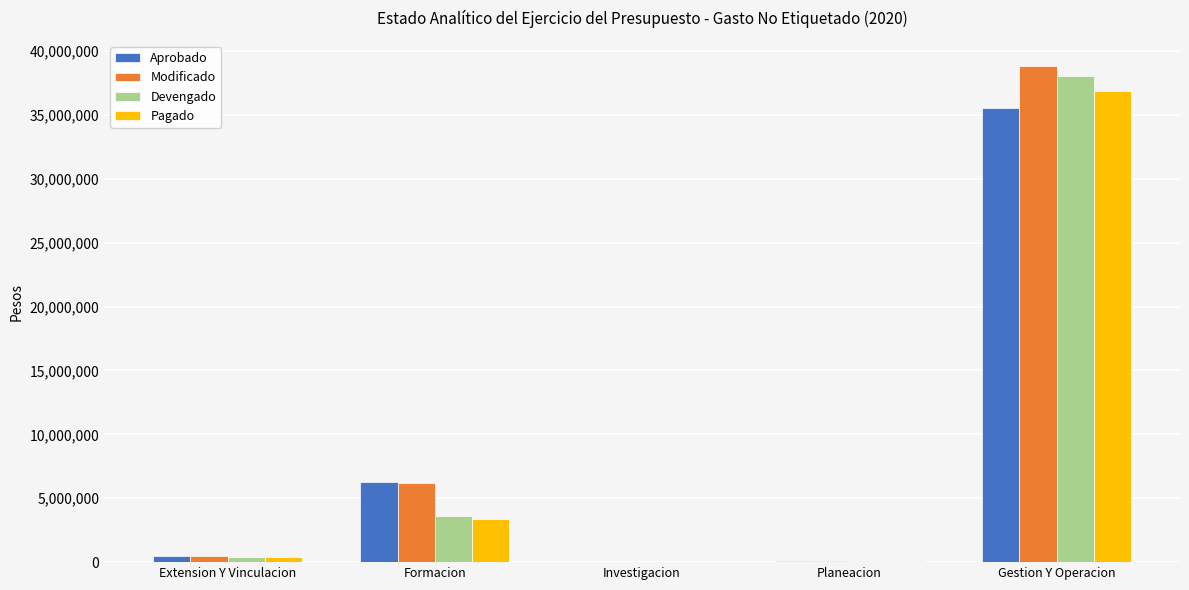

What is the highest value of the Pagado series?

36852080